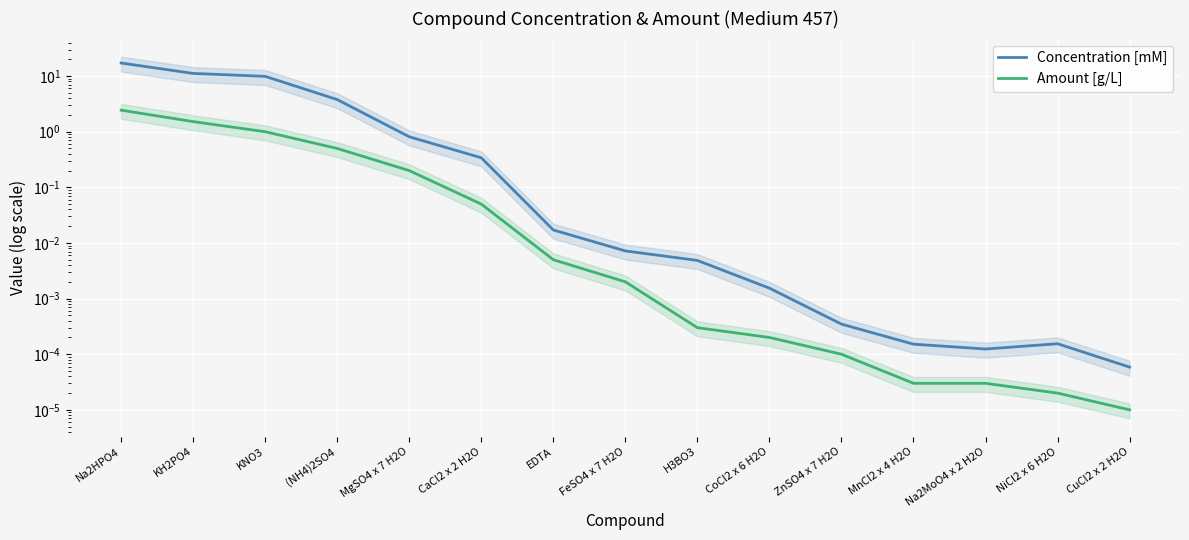

In Concentration [mM], how many points are higher than both neighbors (excluding endpoints)?

1